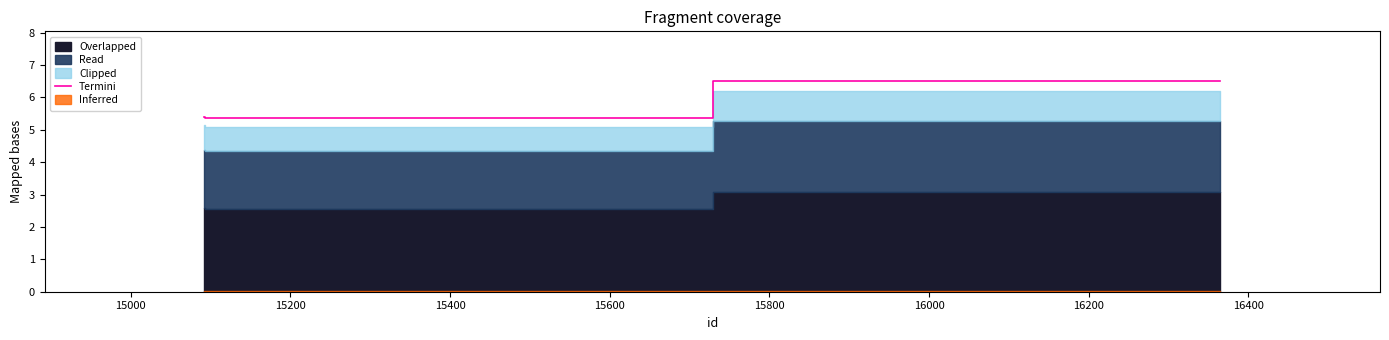

What is the greatest value displayed?

6.5